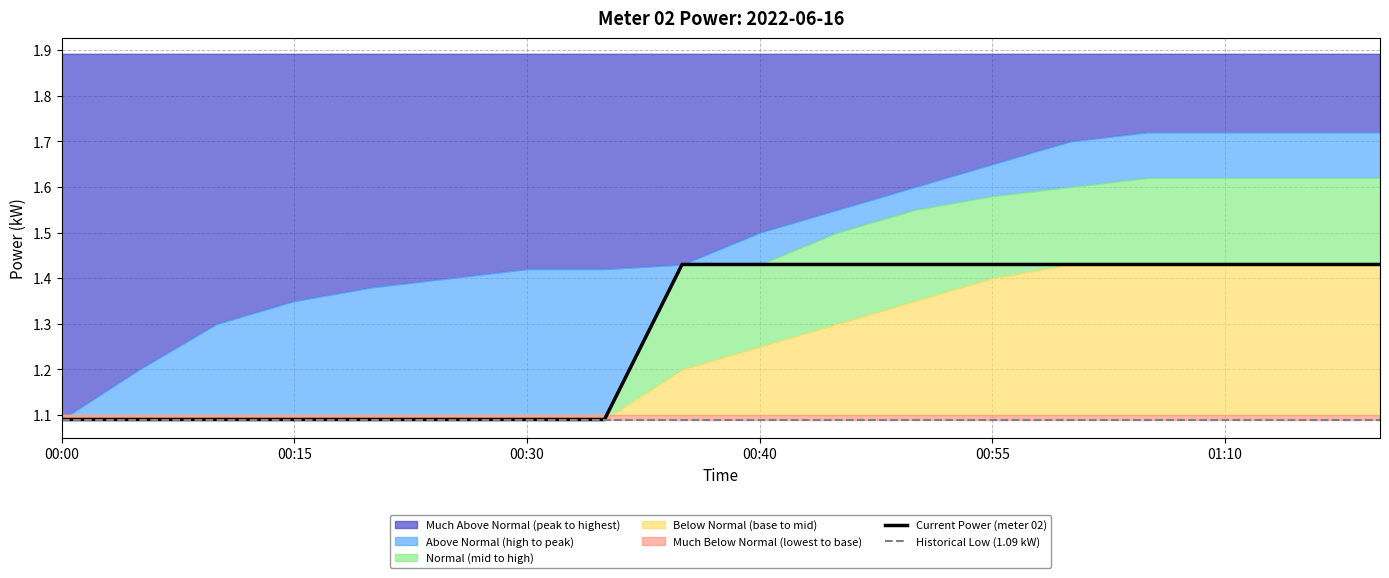

Is it true that Historical Low (1.09 kW) equals 0.4 at 01:10?

False